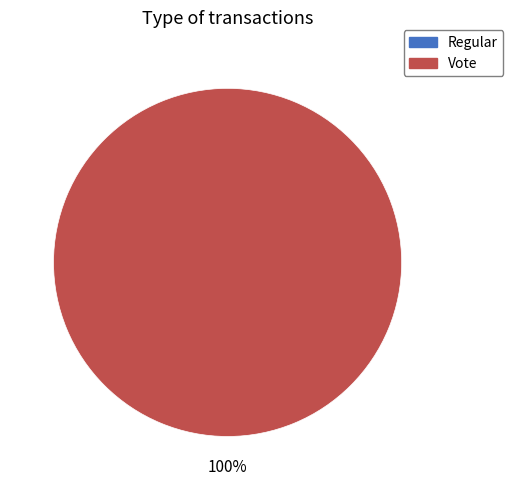

Is it true that Regular is 1% of the pie?

False